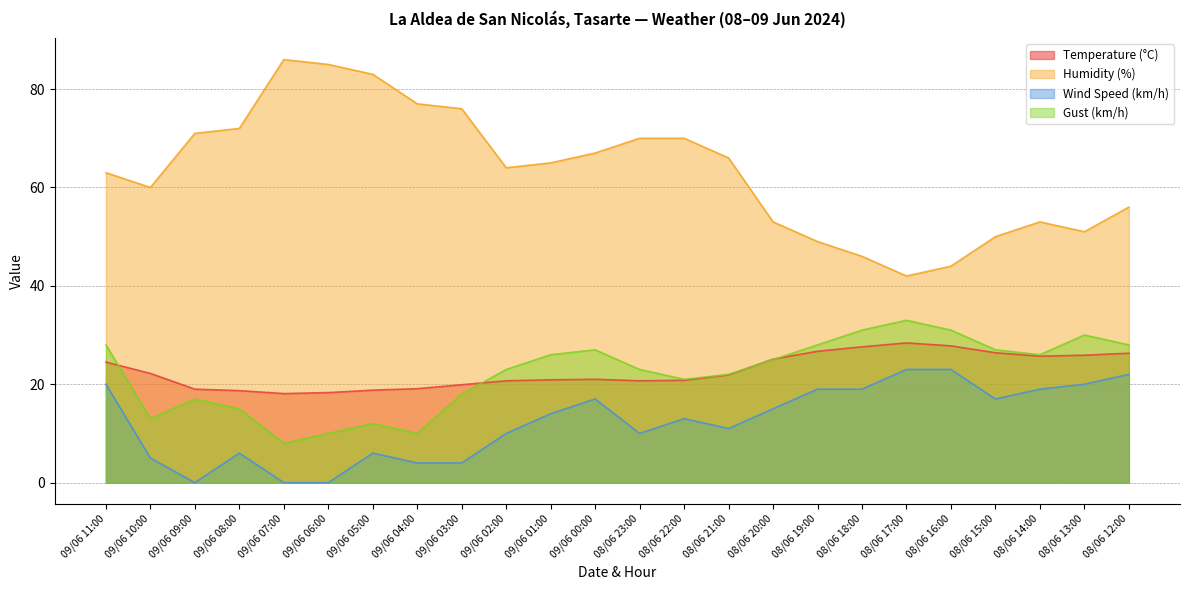

Which category has the lowest value in the Wind Speed (km/h) series?

09/06 09:00